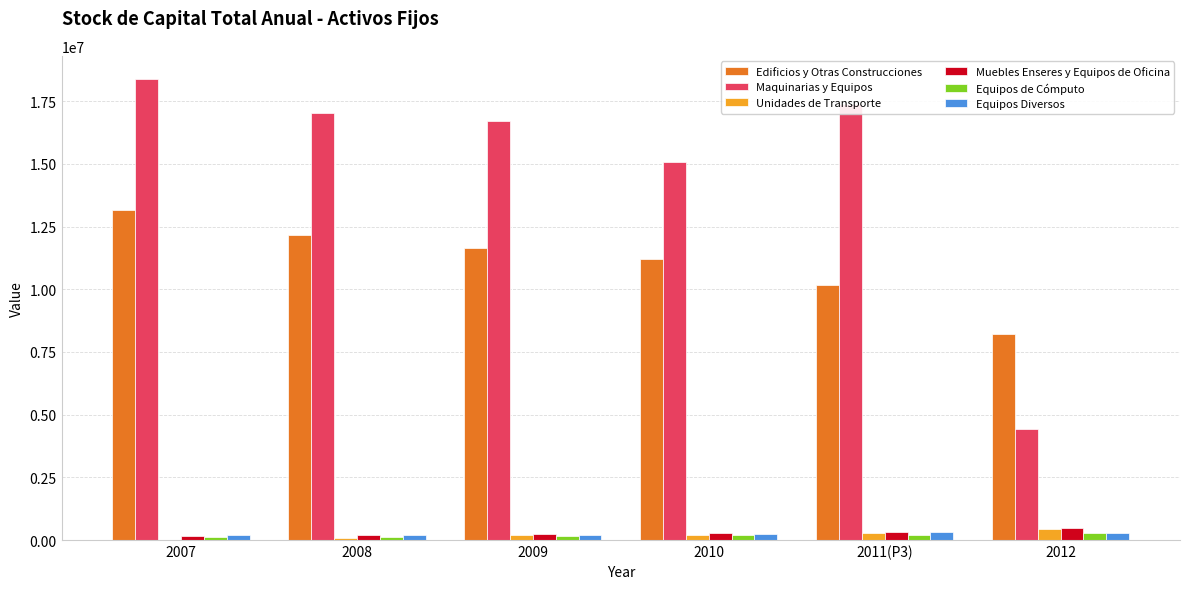

What is the sum of all Equipos de Cómputo values?

1085696.4